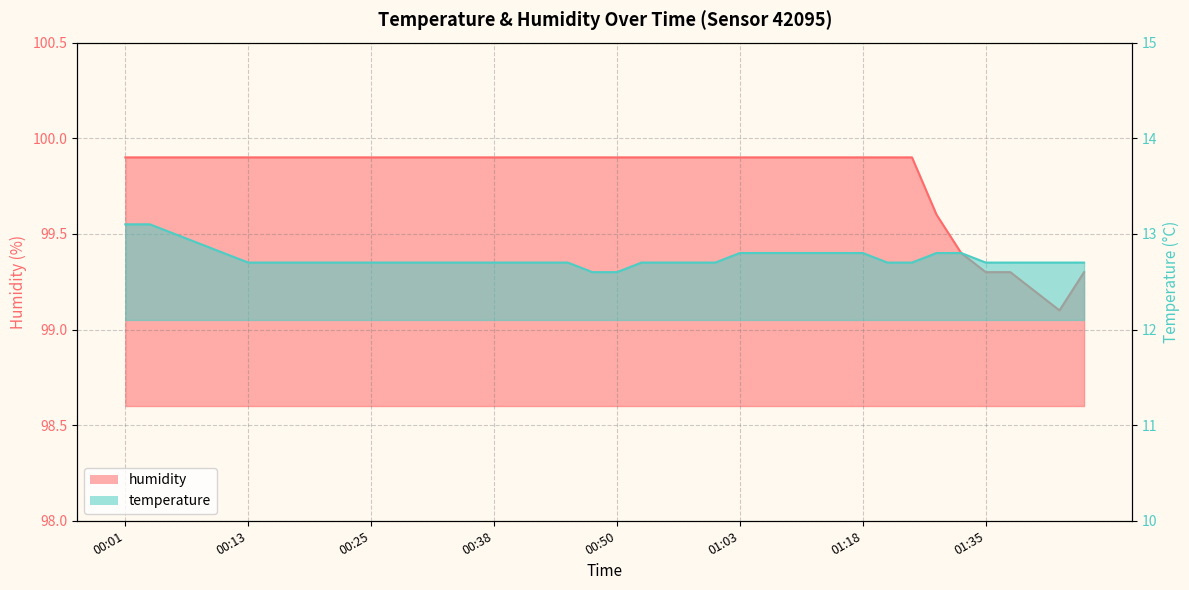

List the series in order of their peak value, lowest first.

temperature, humidity